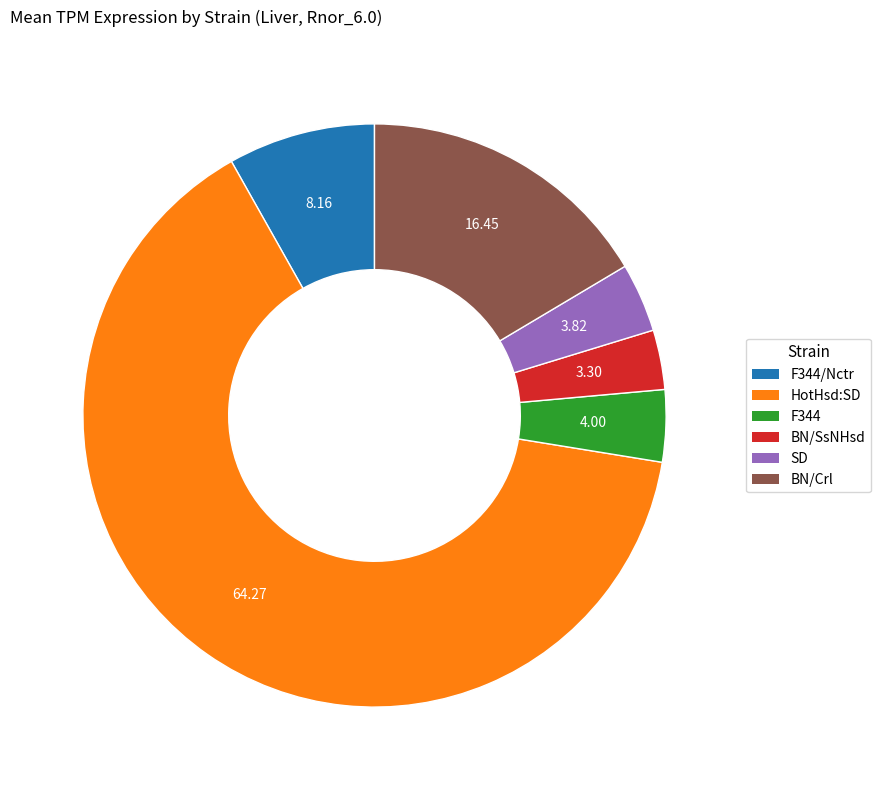

Which category accounts for the majority?

HotHsd:SD